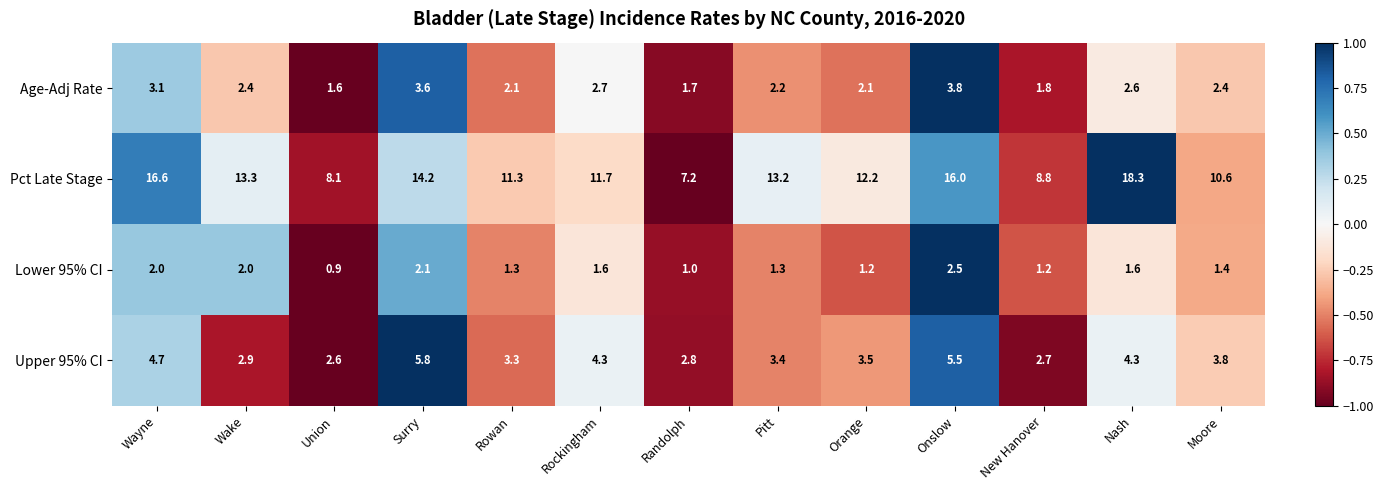

List the series in order of their peak value, highest first.

Pct Late Stage, Upper 95% CI, Age-Adj Rate, Lower 95% CI